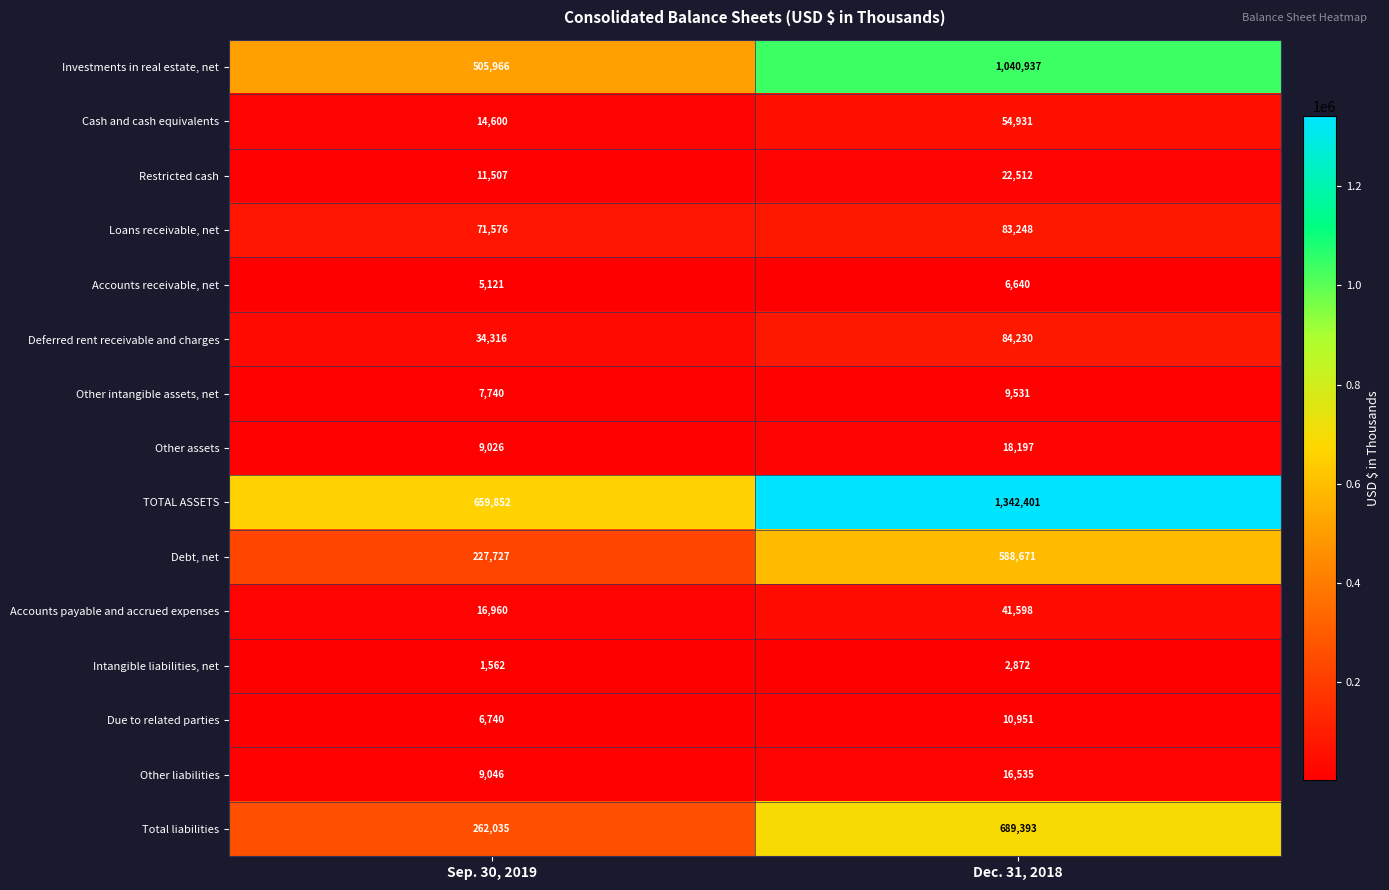

The value of Accounts payable and accrued expenses at Sep. 30, 2019 is 28438. True or false?

False